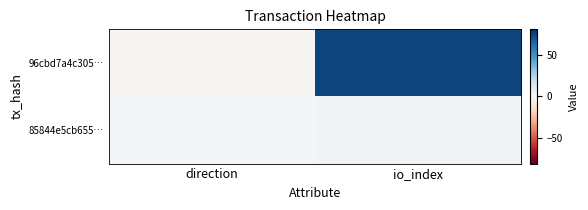

Which has a higher value, io_index or direction?

io_index